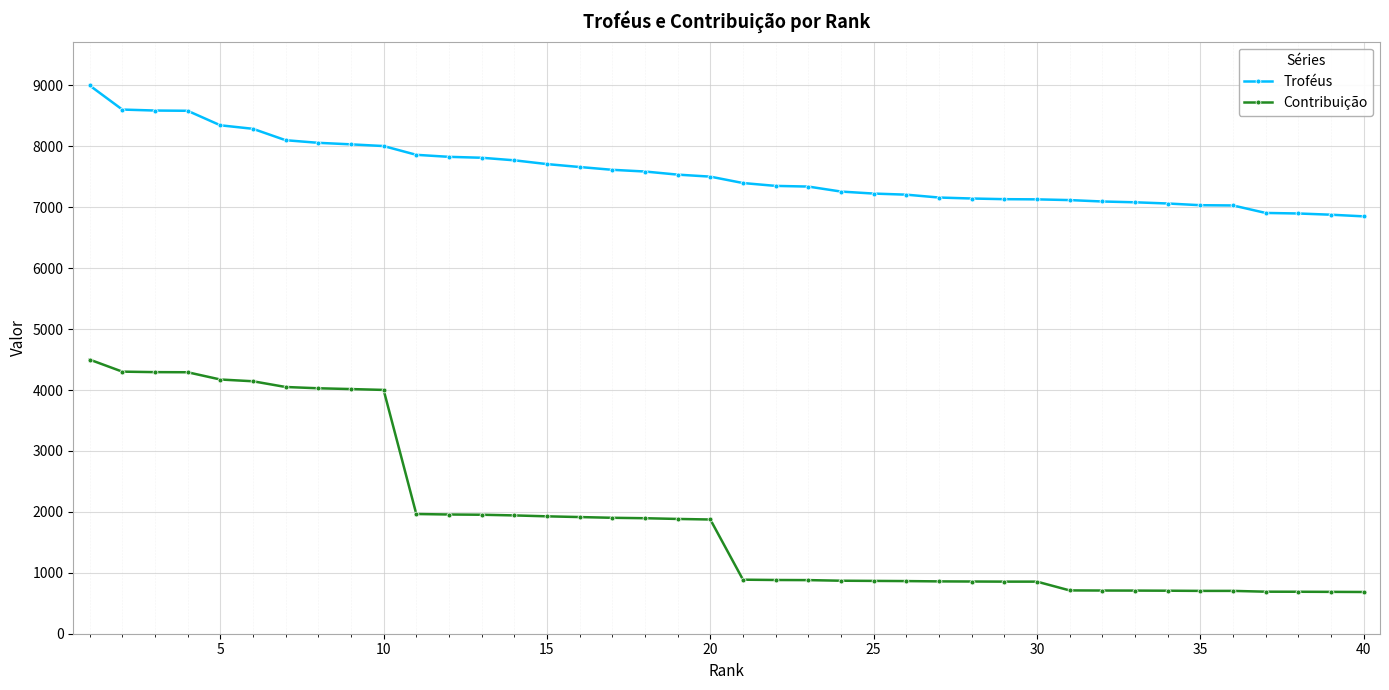

What is the difference between the maximum and minimum values in the Troféus series?

2149